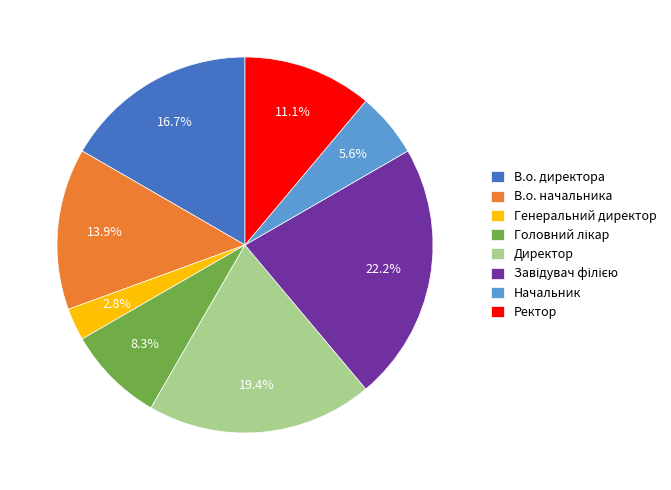

What is the ratio of the value at Начальник to the value at Директор?

0.3